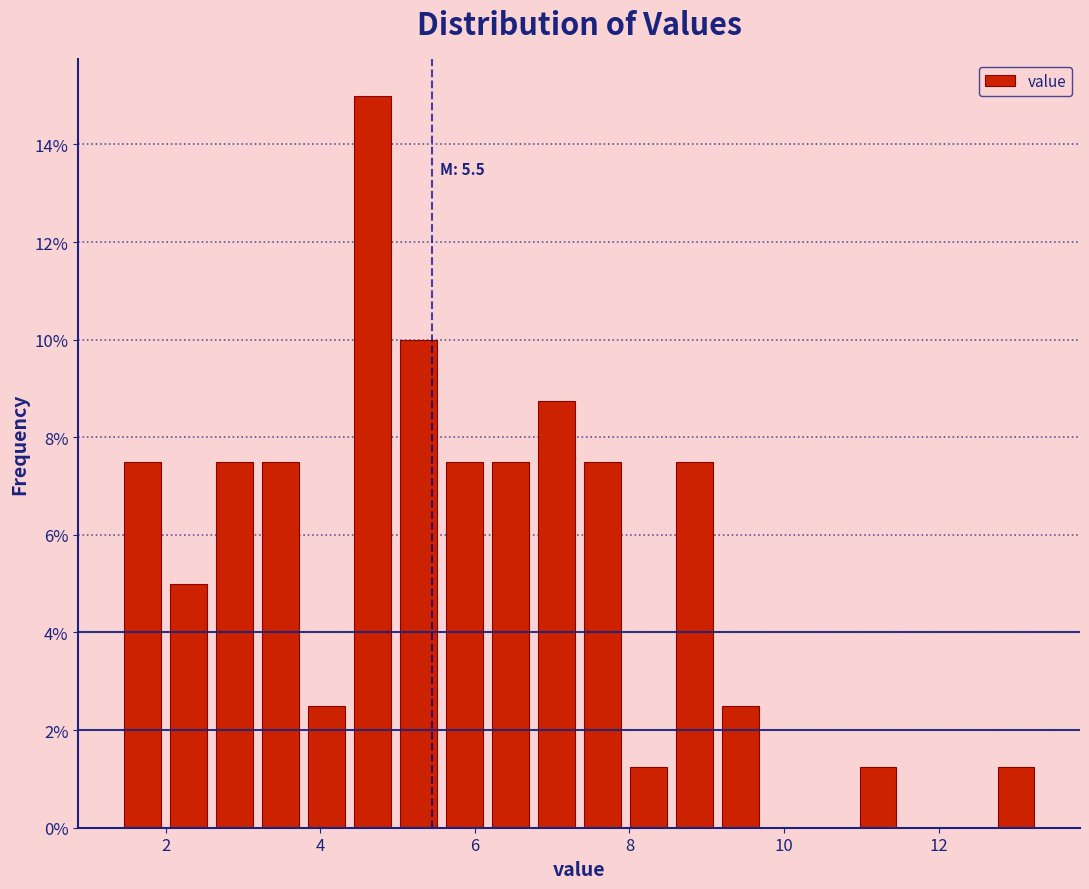

Around what value on the x-axis is the tallest bar? Give the approximate position of its centre, as read against the axis.

4.6